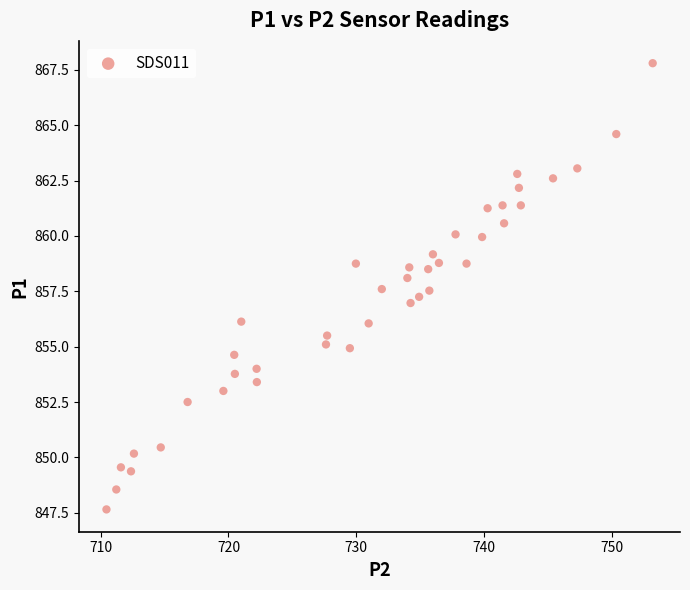

What is the range of X values (max minus min)?

42.8